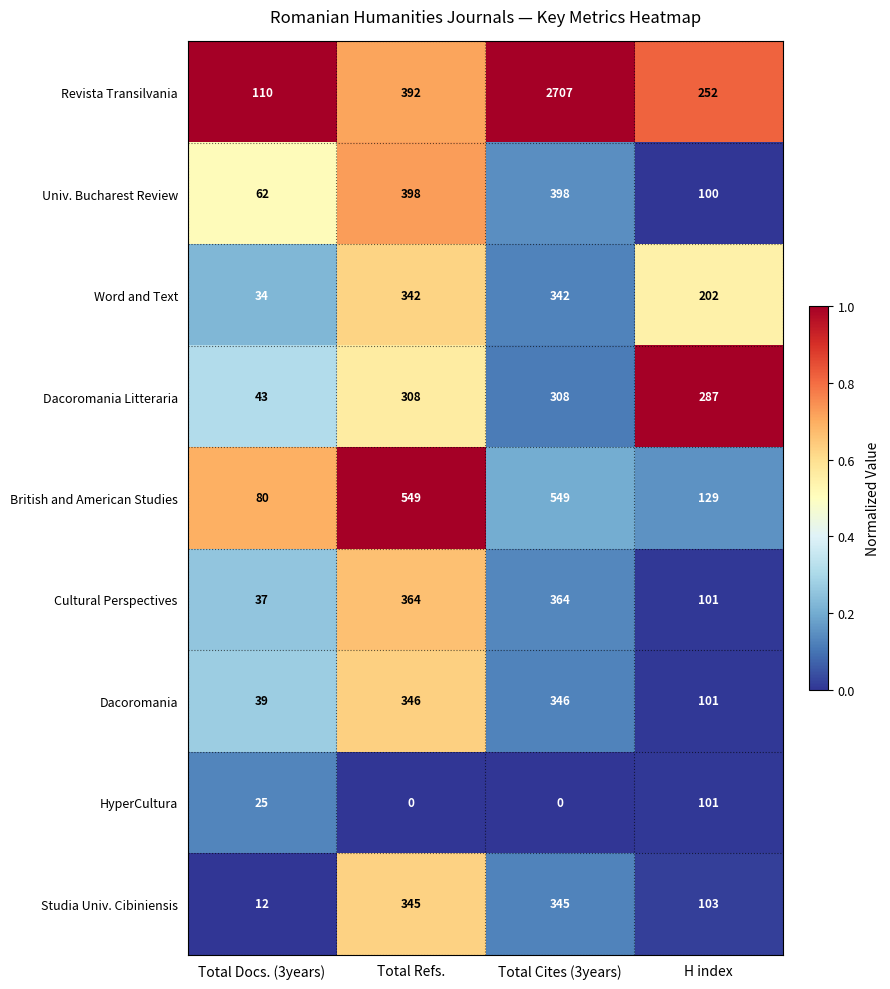

What is the minimum value for Word and Text?

34